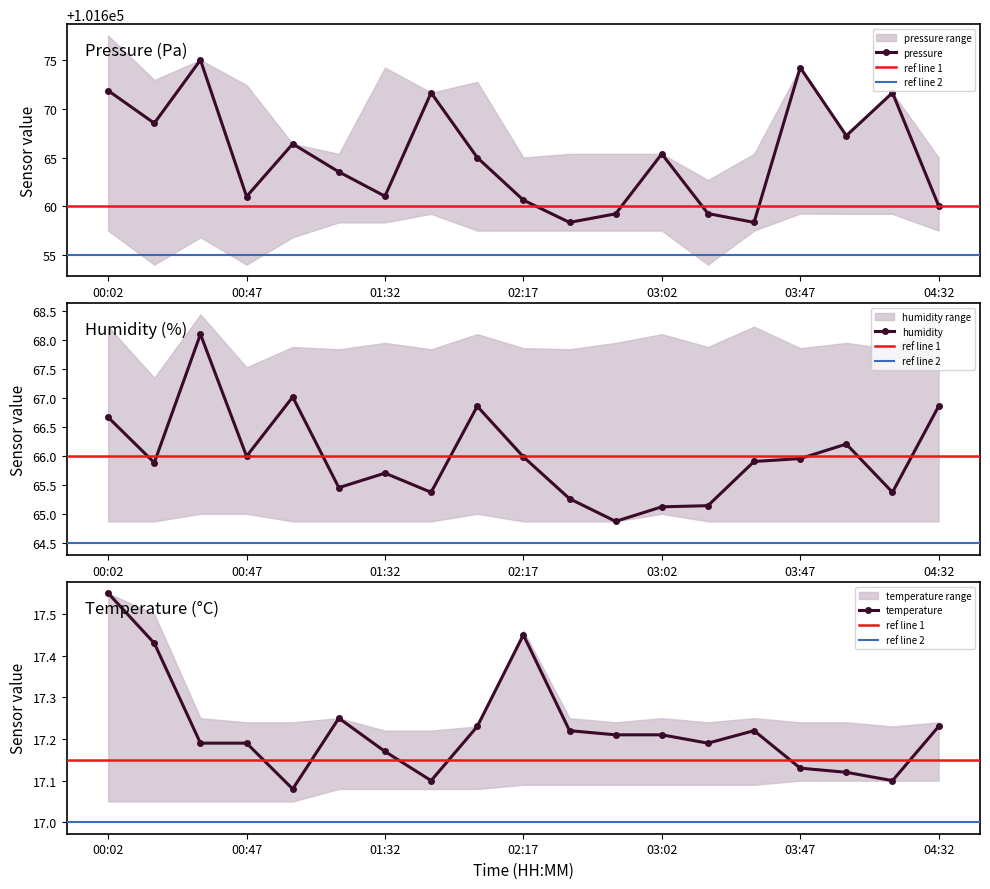

How many lines are shown in the chart?

3